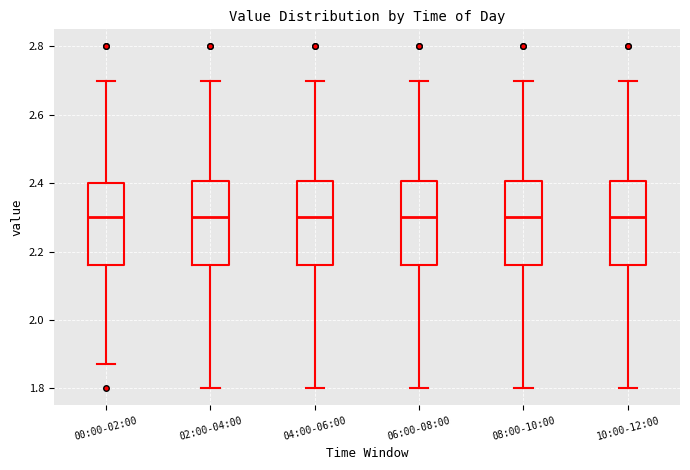

Reading left to right, transcribe this box plot: for each box, give where its median line is, the range the box spans, and where its two whiskers end, as read against the y-axis. The values are not printed on the chart, so give them approximately, as read against the axis.

00:00-02:00: median 2.30, box 2.16 to 2.40, whiskers 1.88 to 2.70
02:00-04:00: median 2.30, box 2.16 to 2.40, whiskers 1.80 to 2.70
04:00-06:00: median 2.30, box 2.16 to 2.40, whiskers 1.80 to 2.70
06:00-08:00: median 2.30, box 2.16 to 2.40, whiskers 1.80 to 2.70
08:00-10:00: median 2.30, box 2.16 to 2.40, whiskers 1.80 to 2.70
10:00-12:00: median 2.30, box 2.16 to 2.40, whiskers 1.80 to 2.70